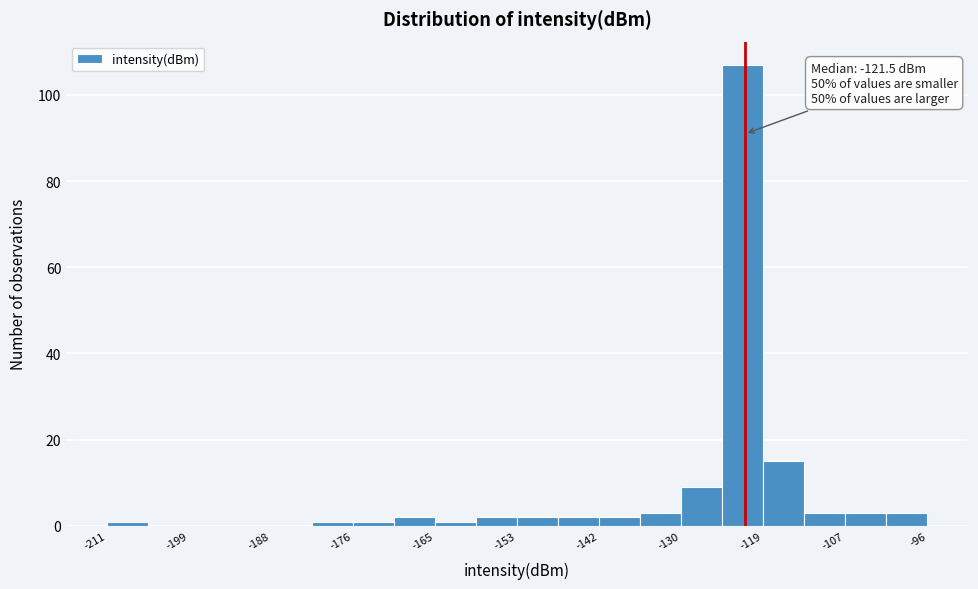

Read against the x-axis, roughly where is the centre of the tallest bar?

-122